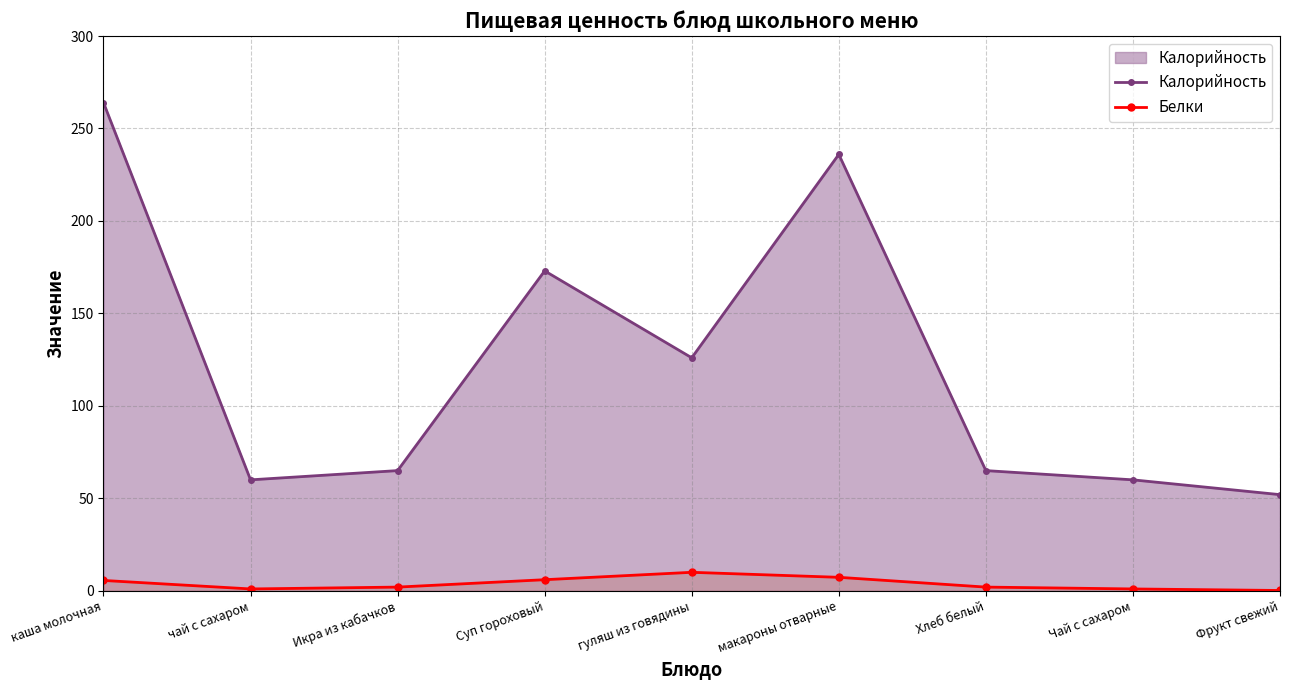

What position from the right is чай с сахаром?

8